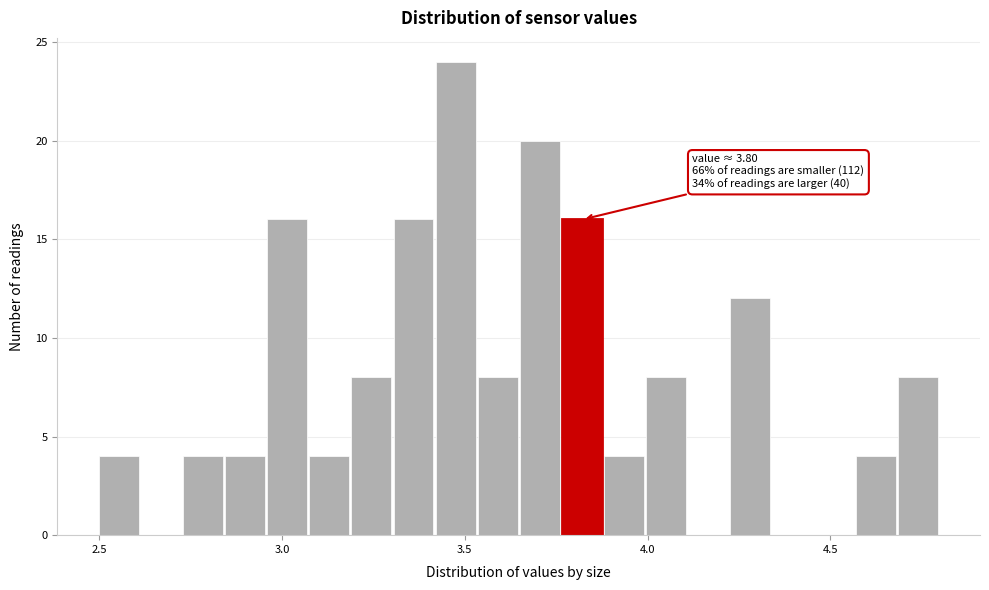

Read against the x-axis, roughly where is the centre of the tallest bar?

3.45